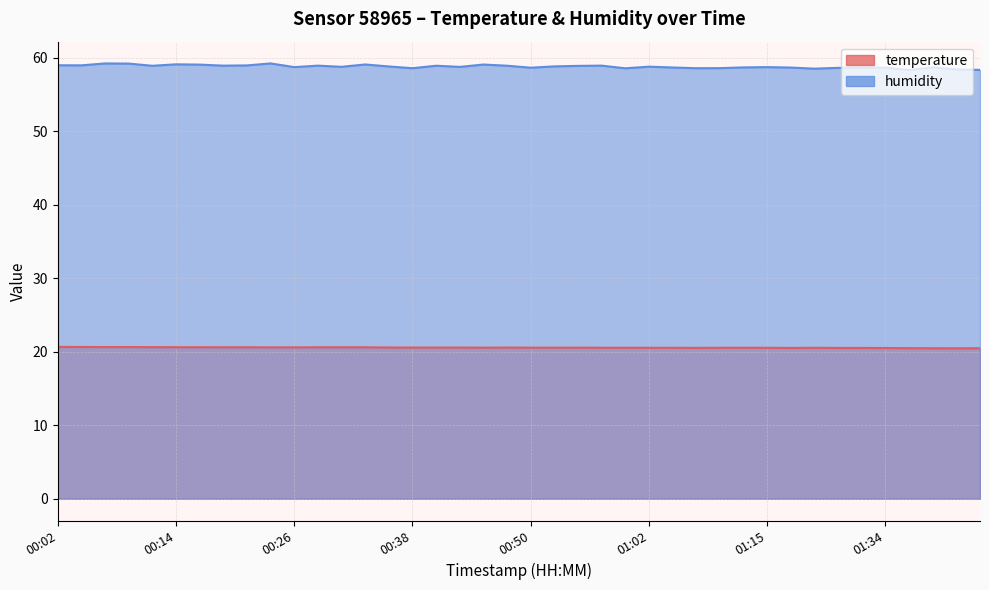

True or false: temperature and humidity cross at least once.

False